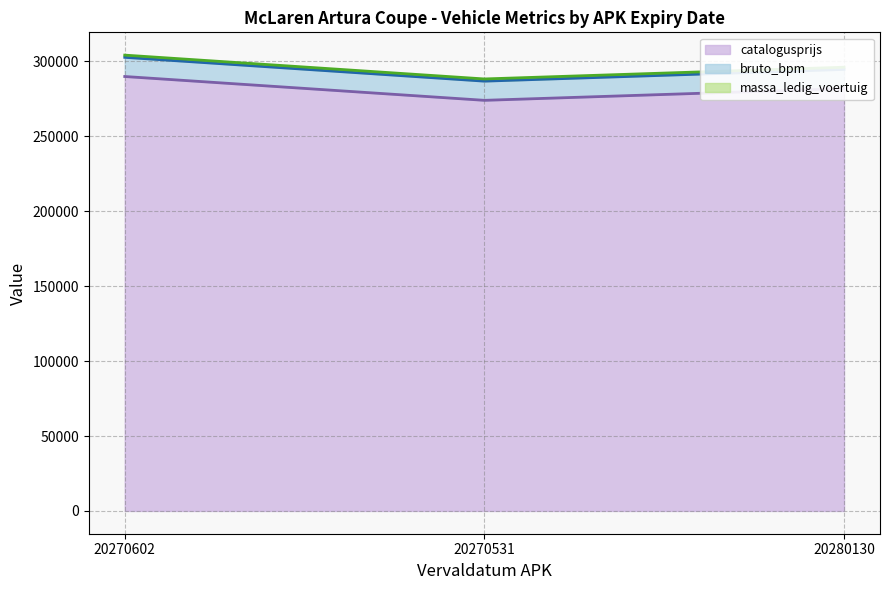

How many values in the massa_ledig_voertuig line series are below 296141?

1